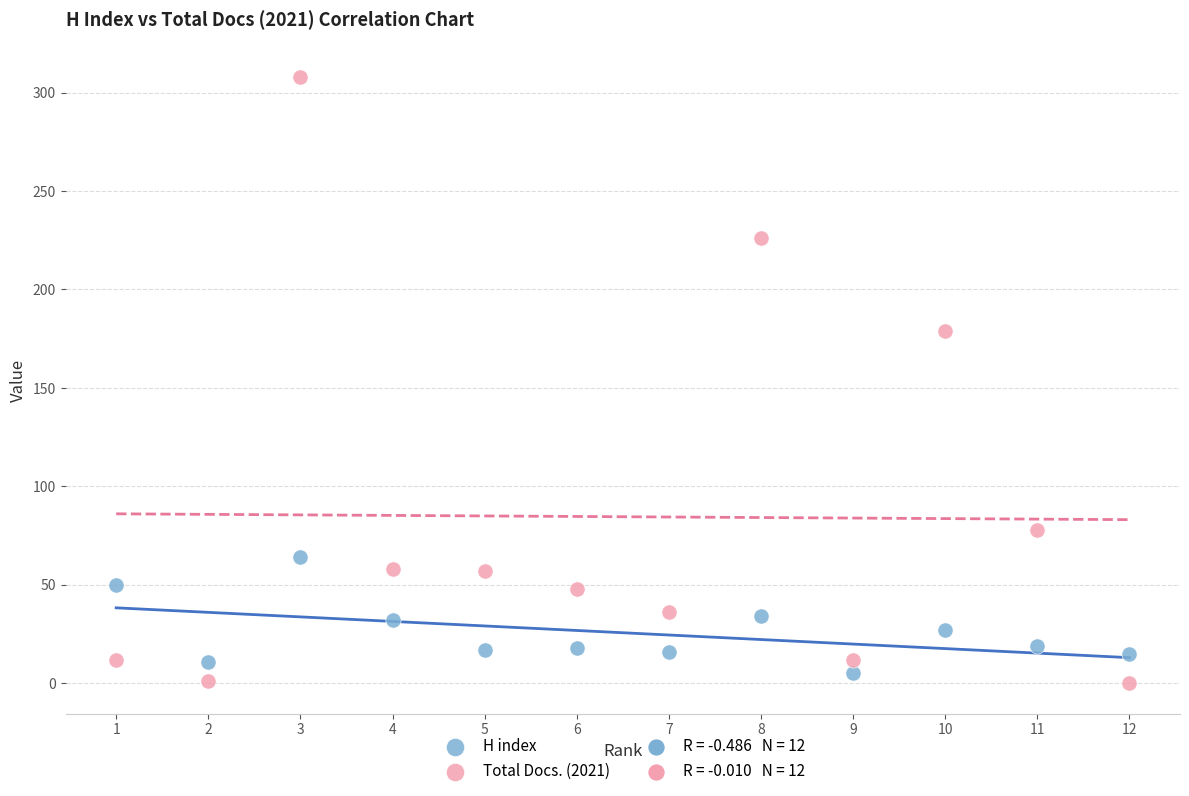

Which series has the widest spread of Y values?

Total Docs. (2021)